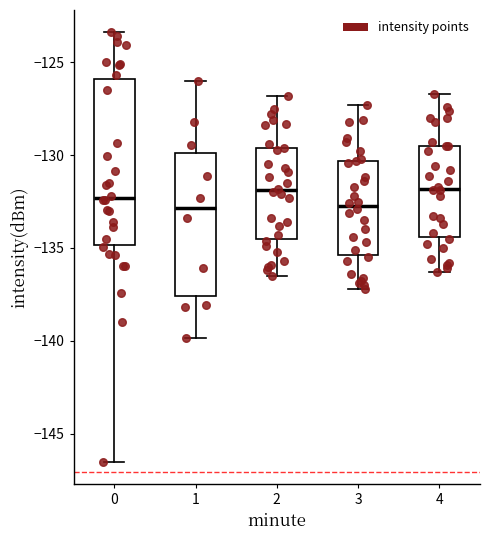

Which box is the tallest, from its lower edge to its upper edge?

0